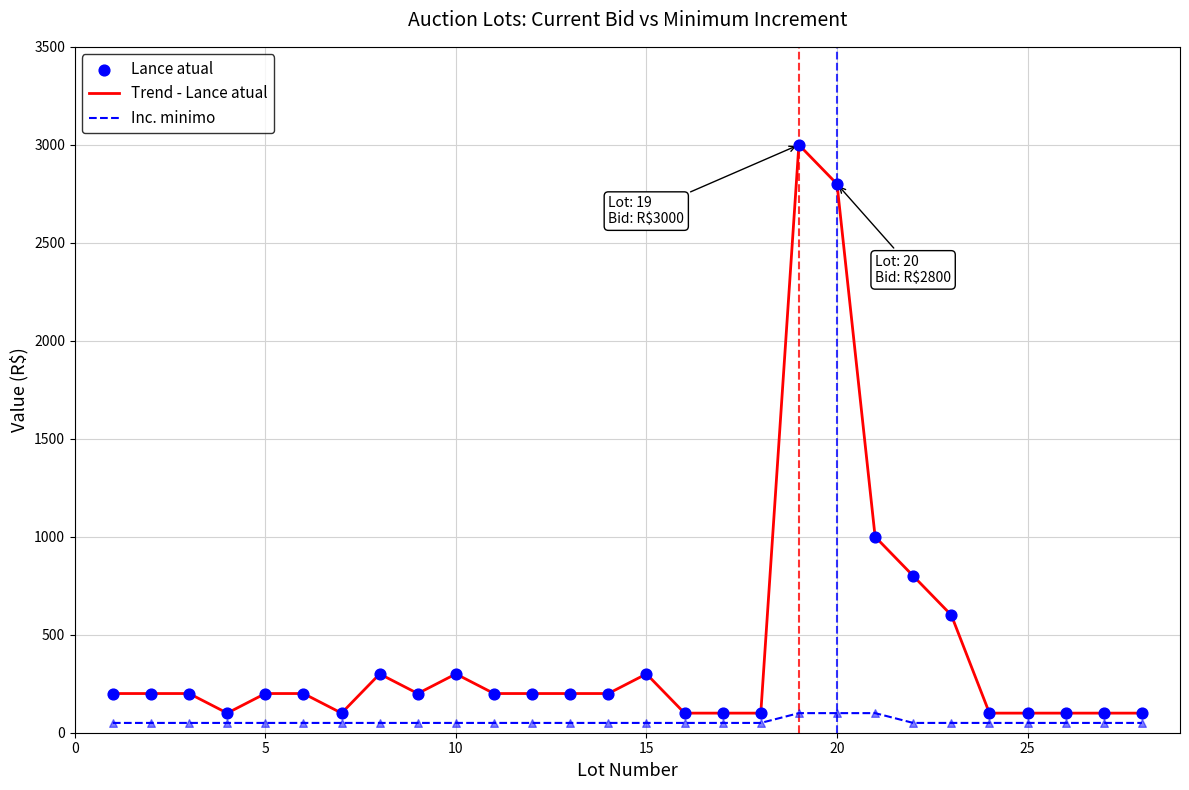

Which series has the widest spread of values?

Trend - Lance atual